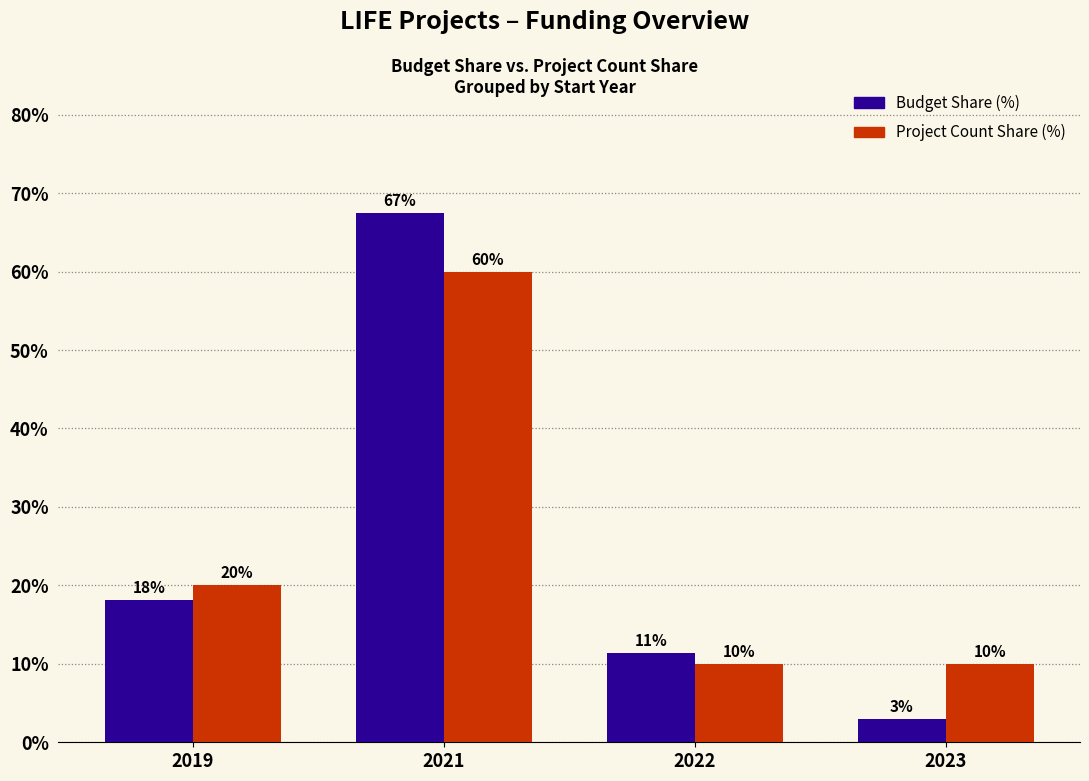

At 2022, list the series in order from largest to smallest.

Budget Share (%), Project Count Share (%)